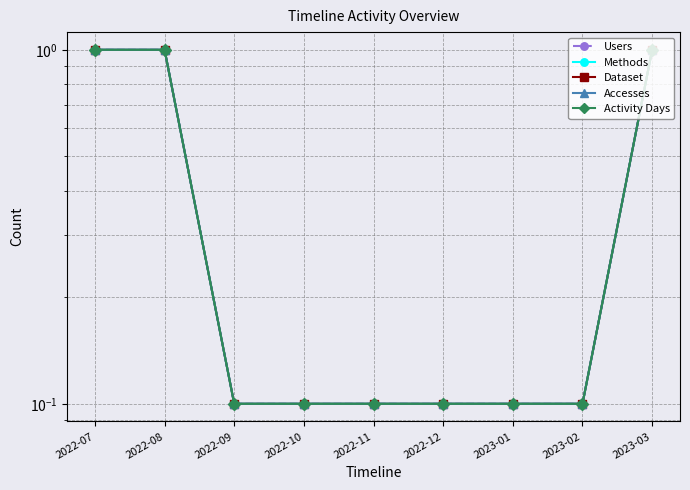

What is the label of the 4th point from the left?

2022-10